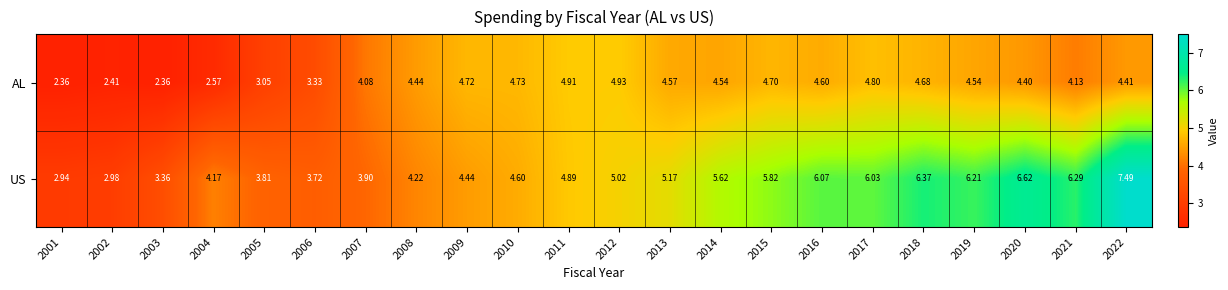

List the series in order of their peak value, lowest first.

AL, US